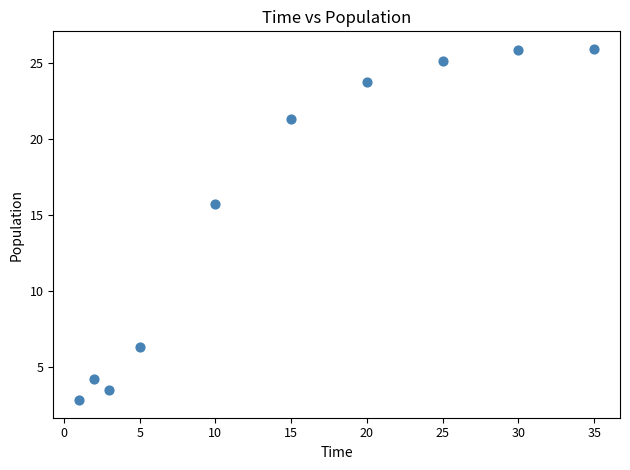

What Y value in the scatter plot is closest to 14?

15.7